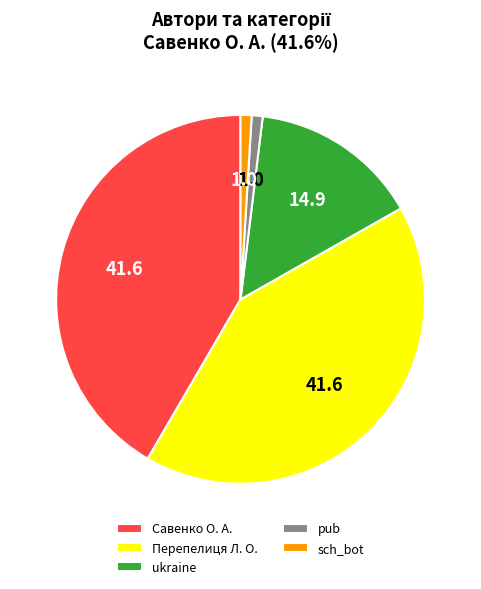

Does any single category account for the majority?

No